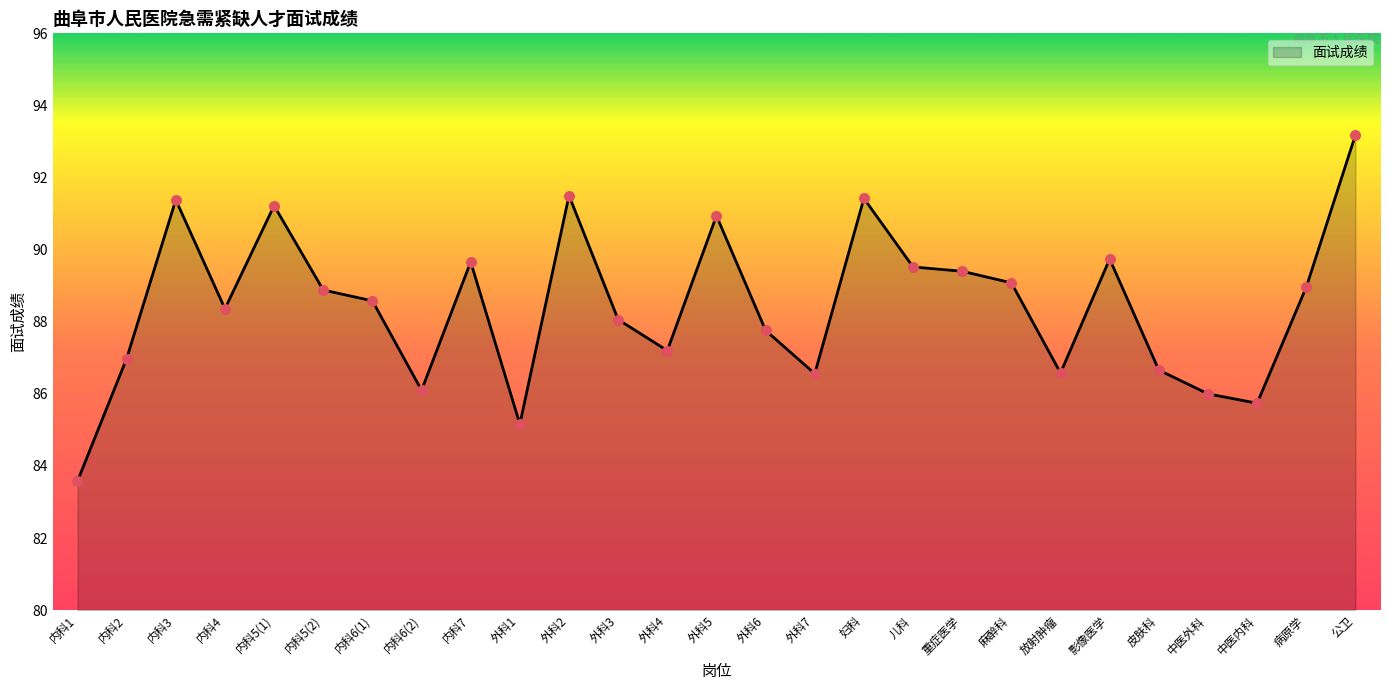

What is the change in value from 外科4 to 外科7?

-0.6